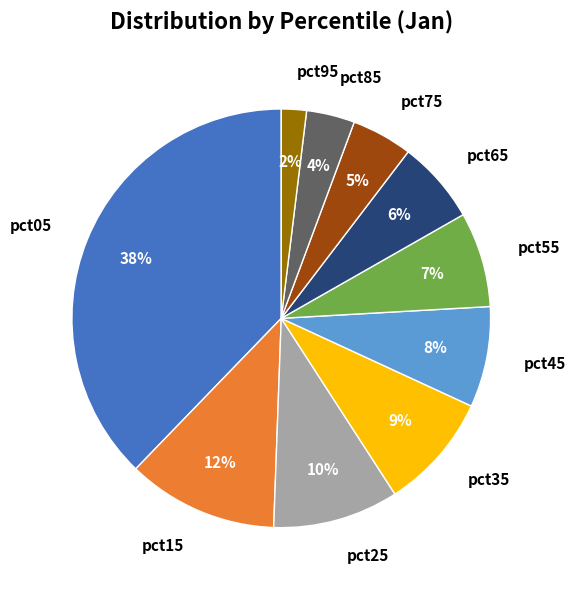

Does pct45 represent more than half of the total?

No